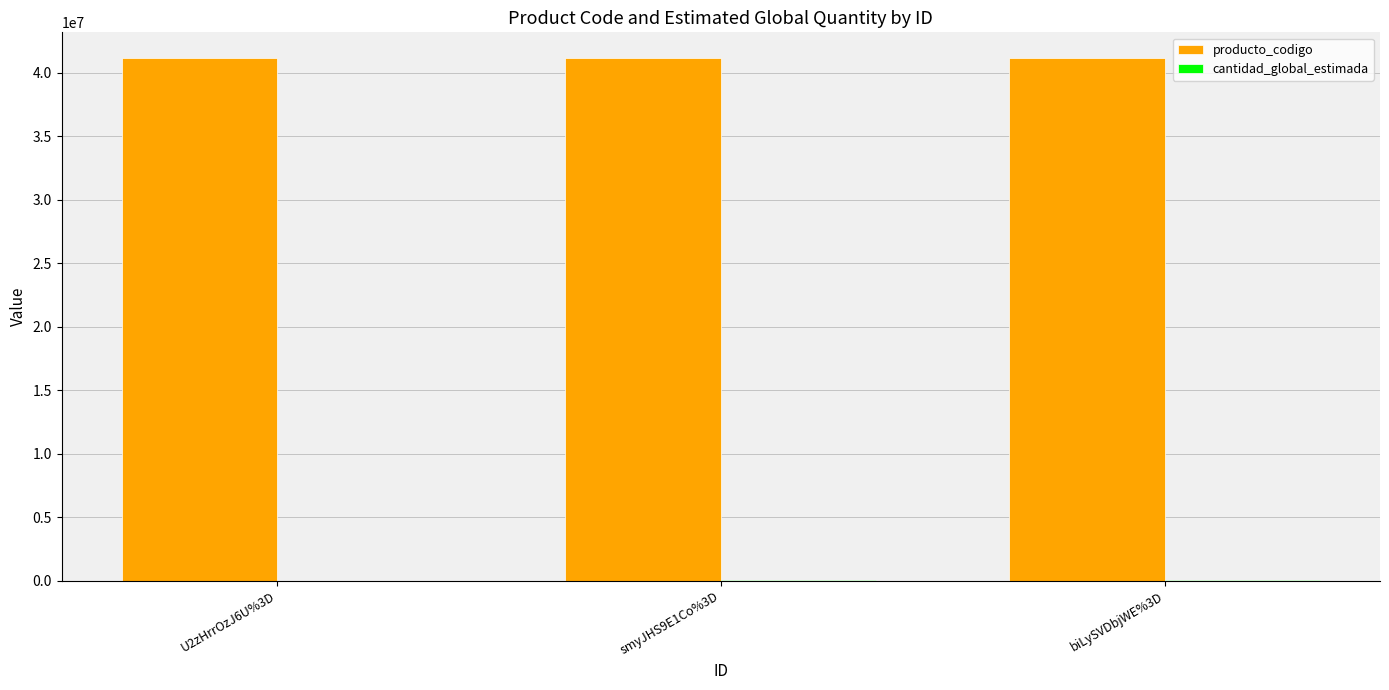

Which series has the largest total across all categories?

producto_codigo